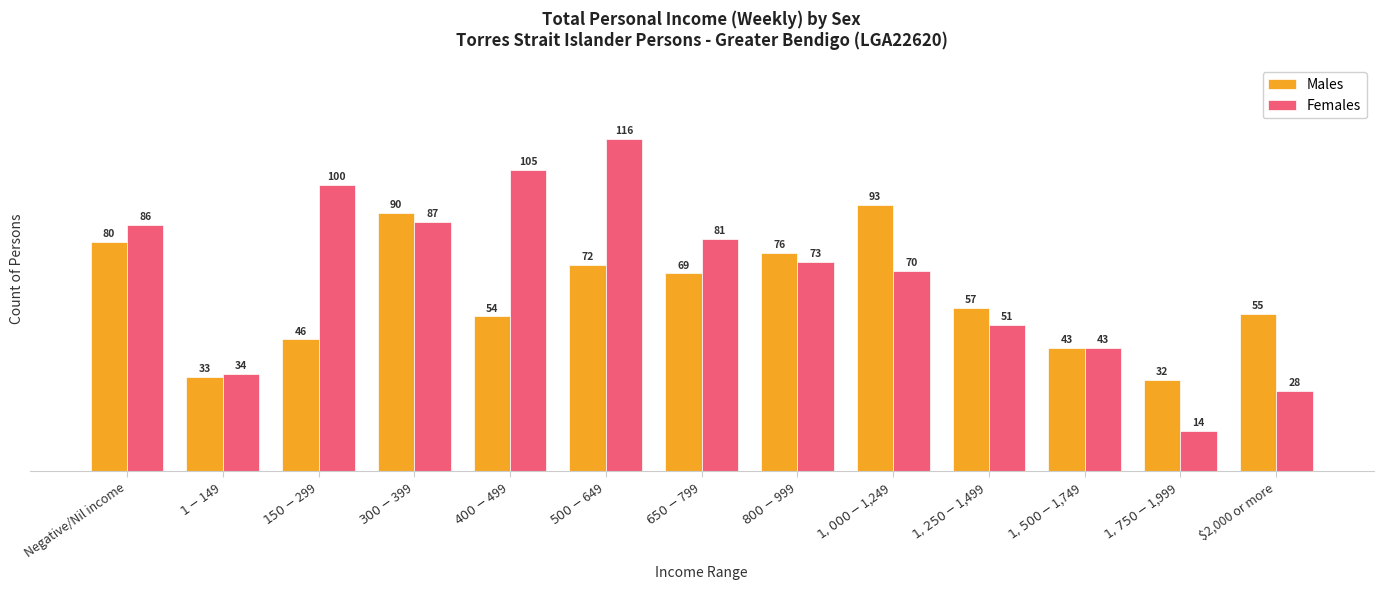

What is the average value of the Males series?

62